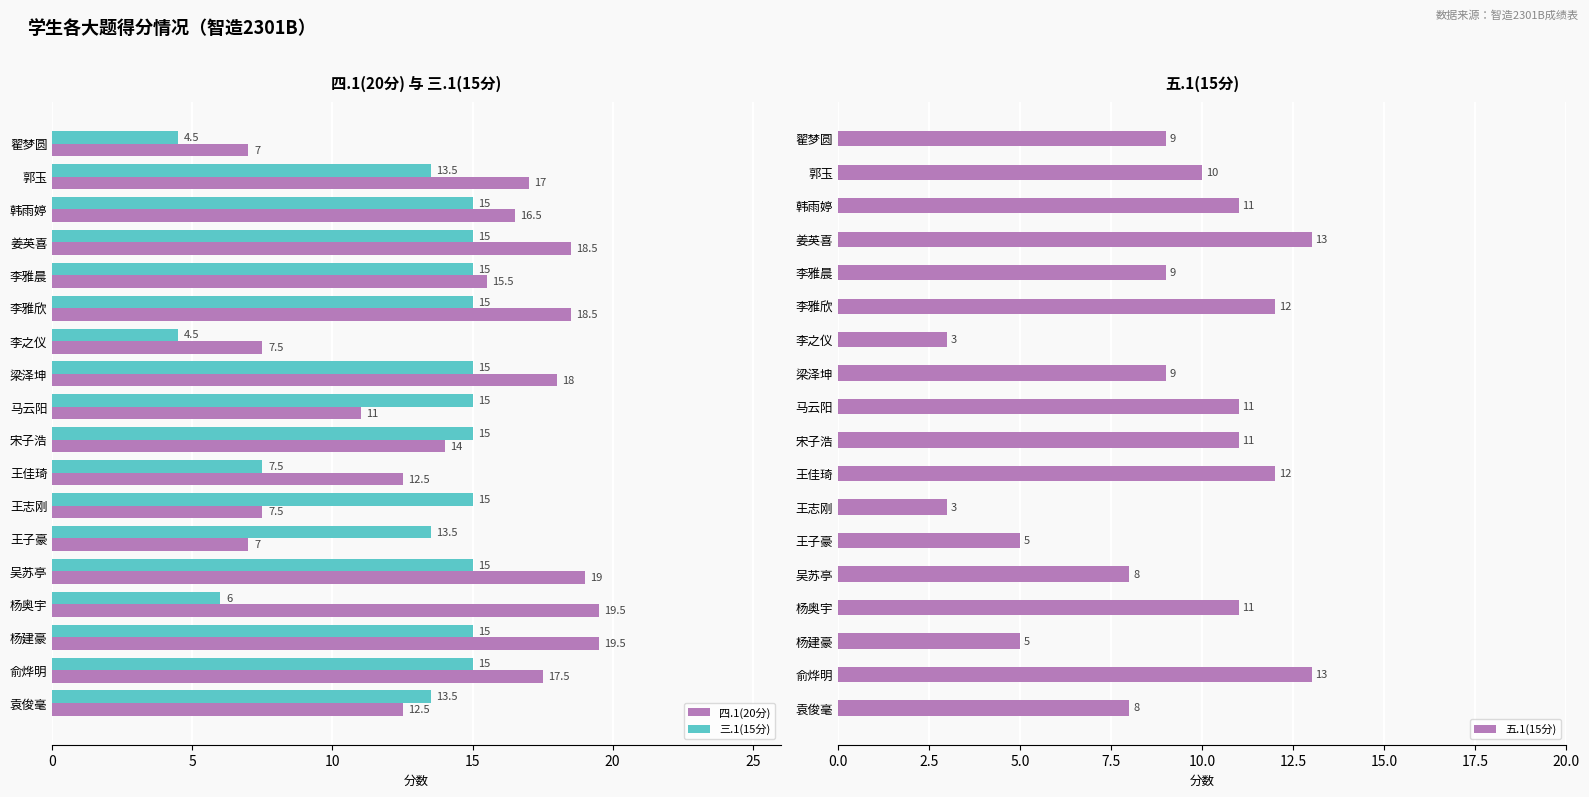

How many bars are there in each group?

3